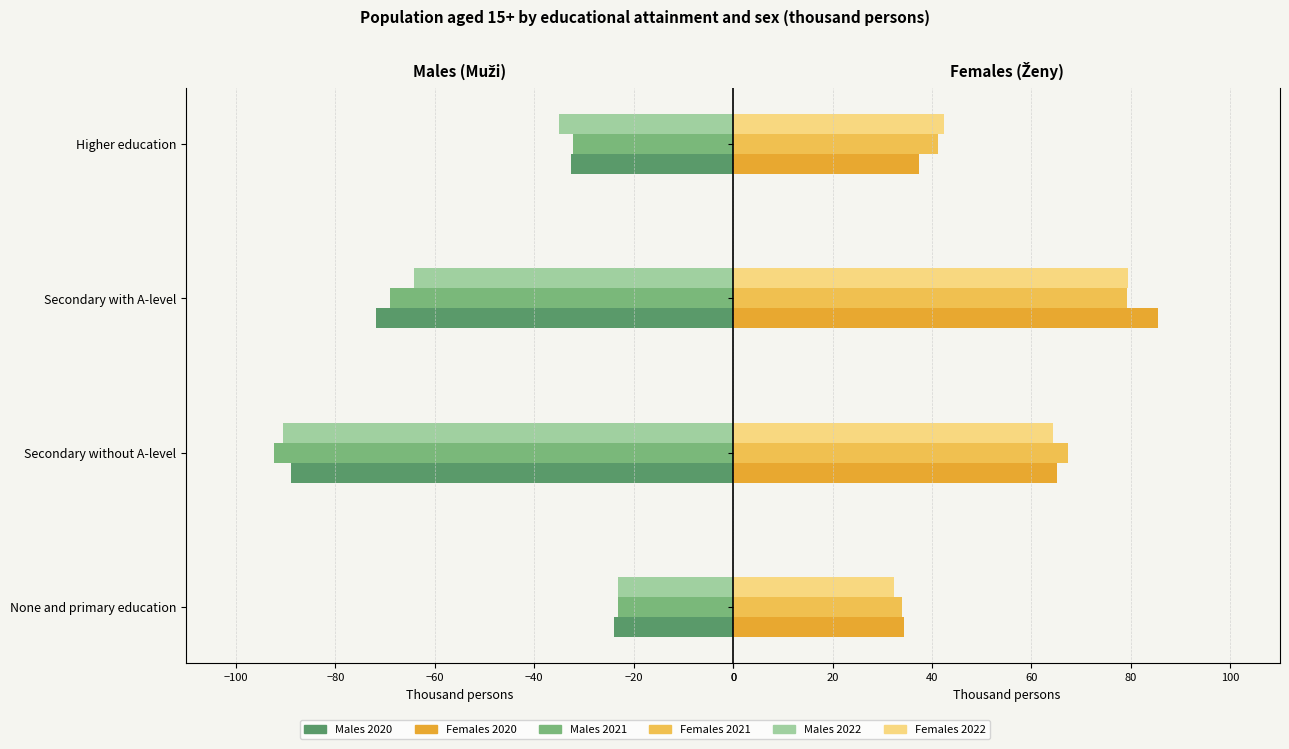

How many data points in Males 2021 are less than -32?

3